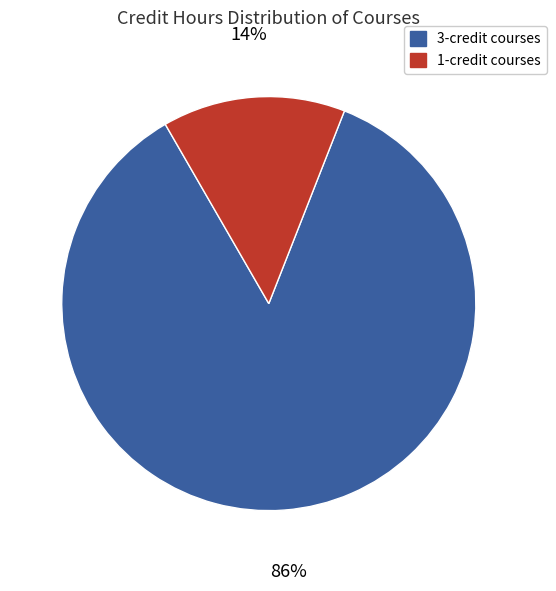

To the nearest percent, what is the average slice percentage?

50%